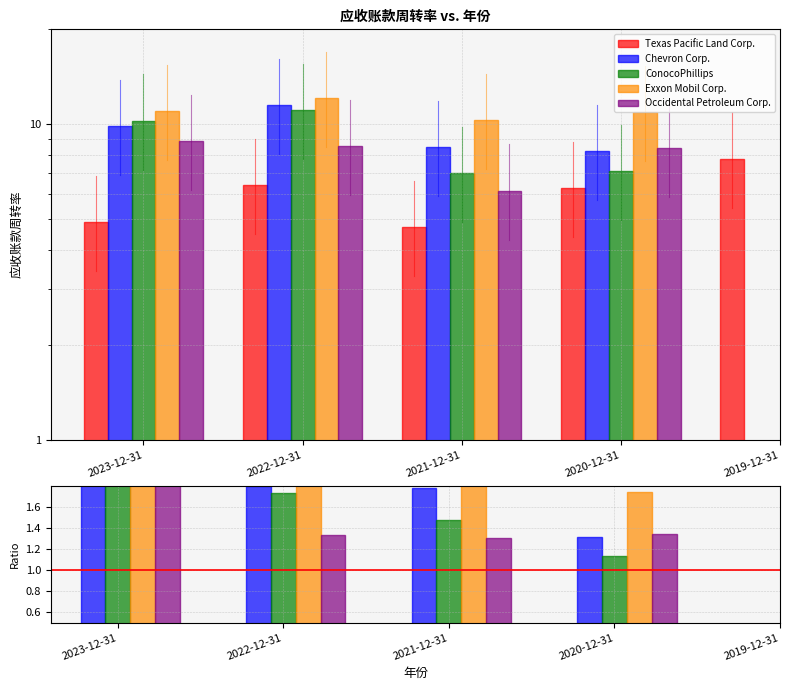

What position from the right is 2023-12-31?

5